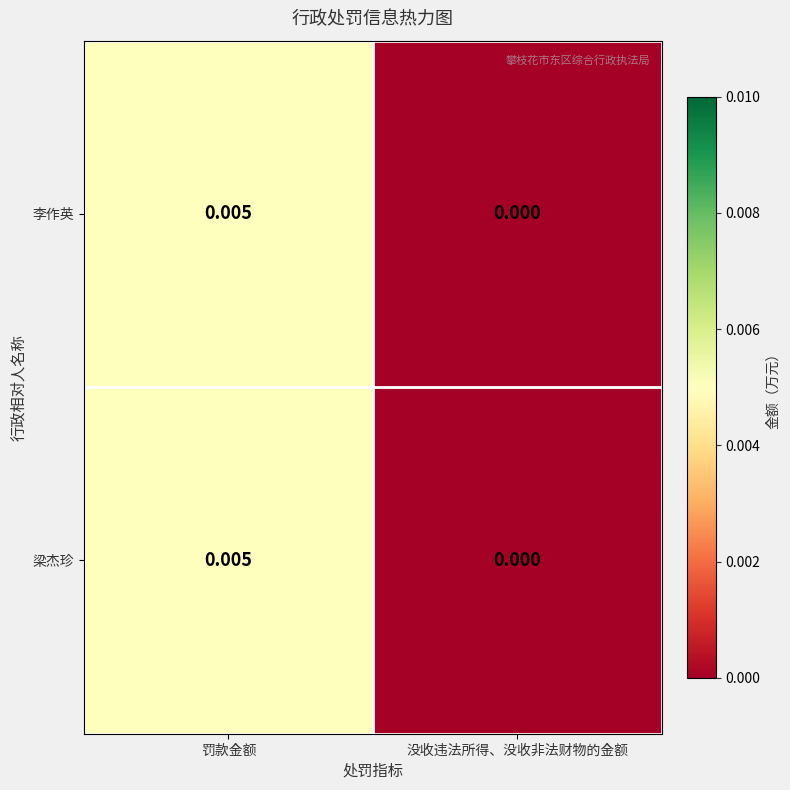

Is the value of 梁杰珍 at 没收违法所得、没收非法财物的金额 greater than the value of 李作英 at 罚款金额?

No